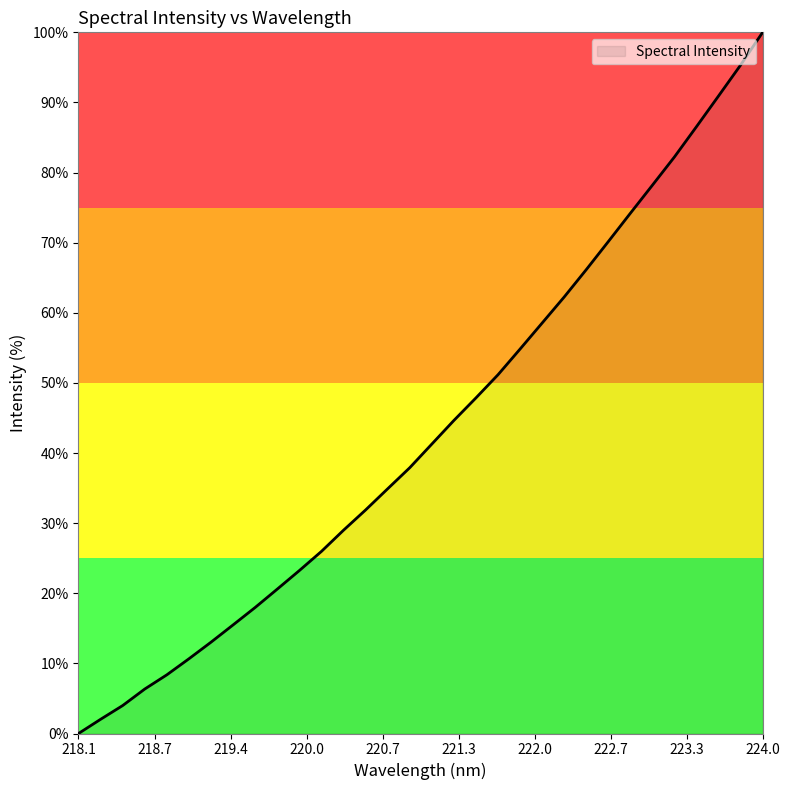

How many lines are shown in the chart?

1